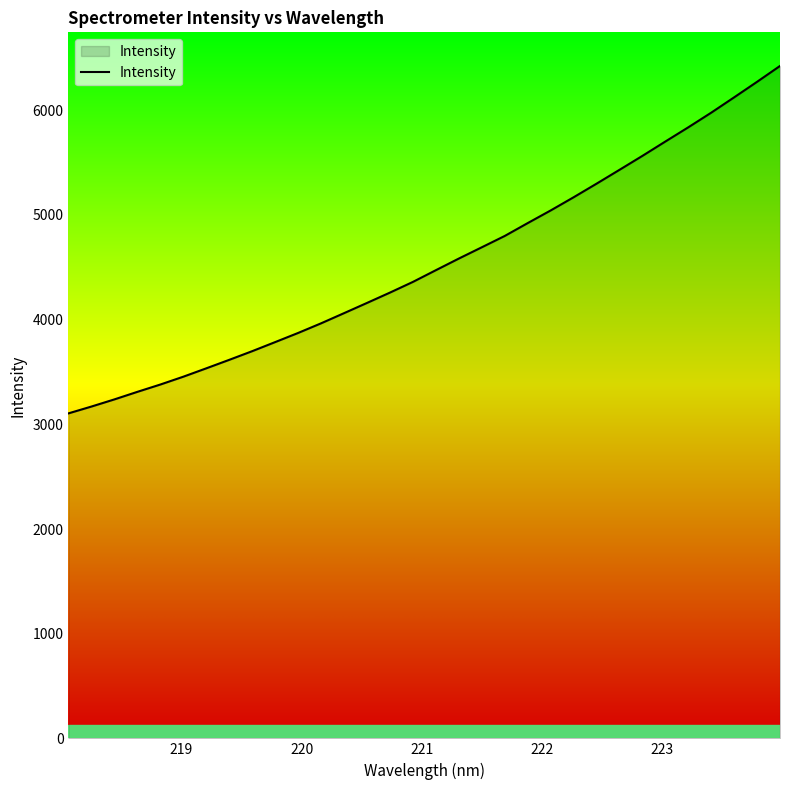

What is the minimum value shown in the chart?

3104.6